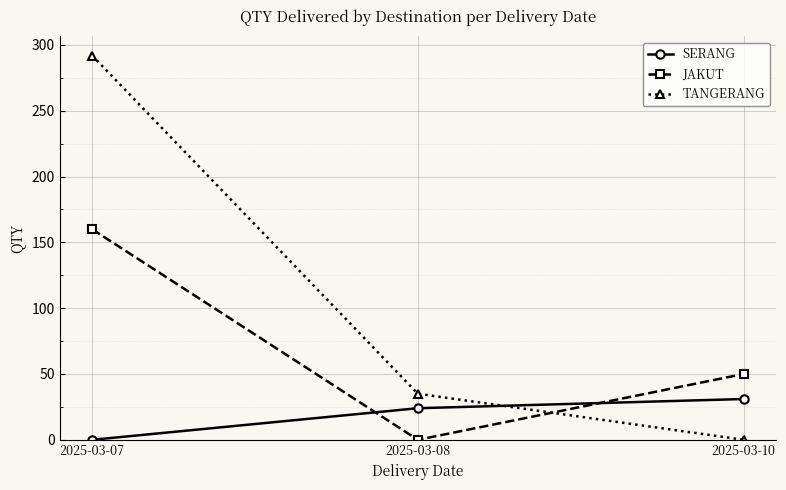

What are all the series names shown in the legend?

SERANG, JAKUT, TANGERANG